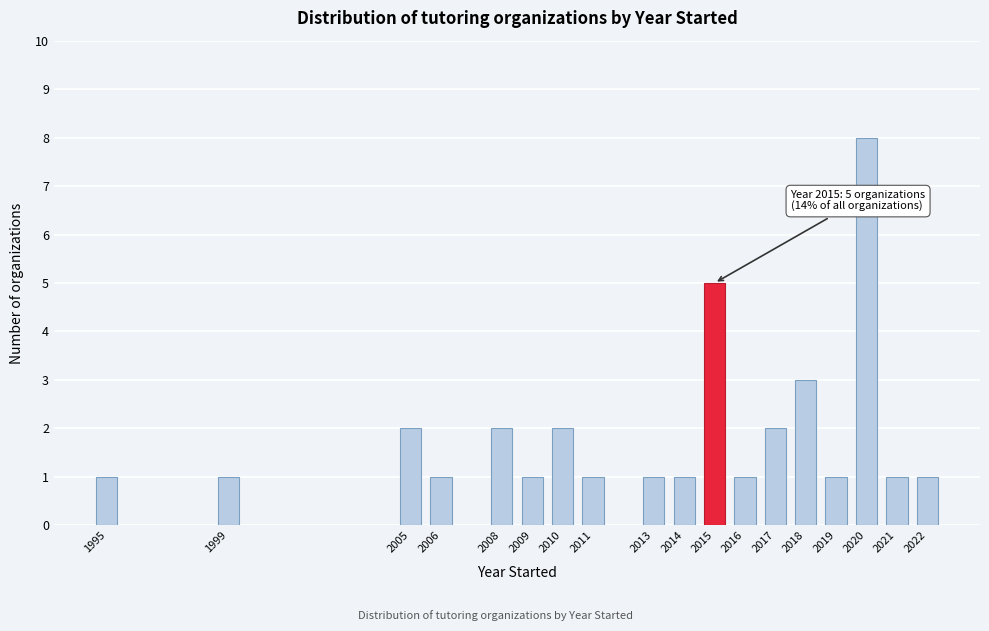

Reading left to right, transcribe all the data shown in this chart.

1	1	2	1	2	1	2	1	1	1	5	1	2	3	1	8	1	1